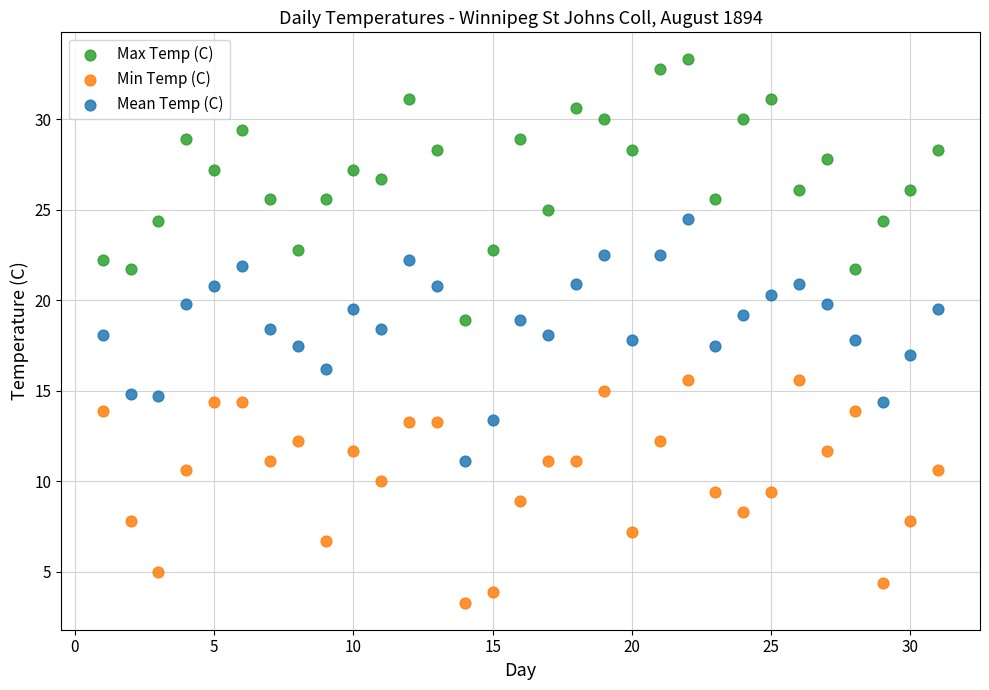

What are all the series names shown in the legend?

Max Temp (C), Min Temp (C), Mean Temp (C)